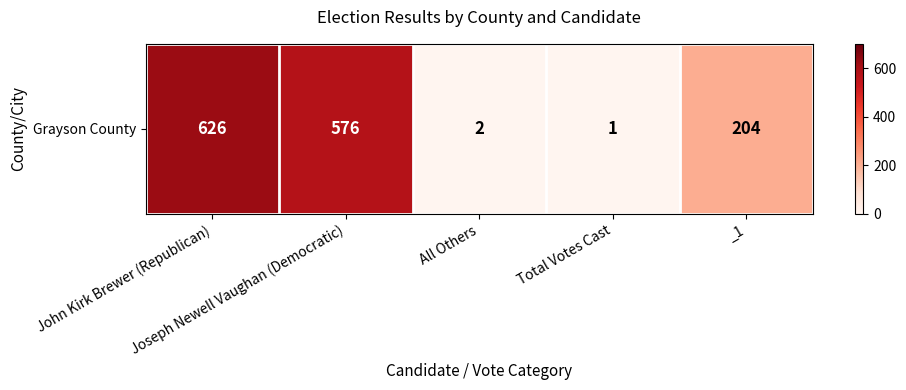

What is the difference between the second highest and minimum values?

575